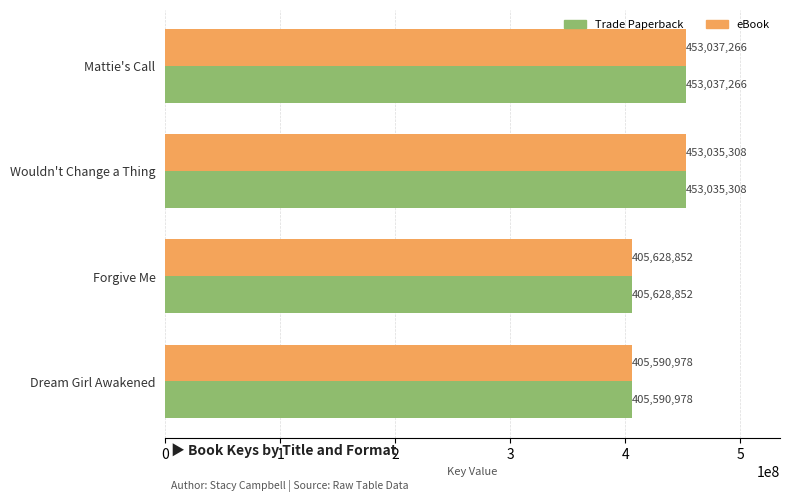

Which category has the lowest value in the Trade Paperback series?

Dream Girl Awakened